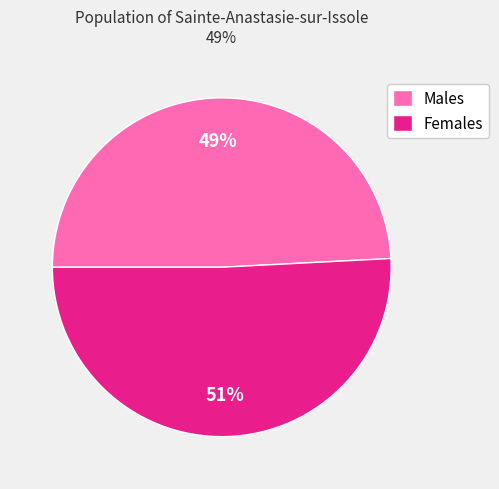

To the nearest percent, what portion does Males represent?

49%